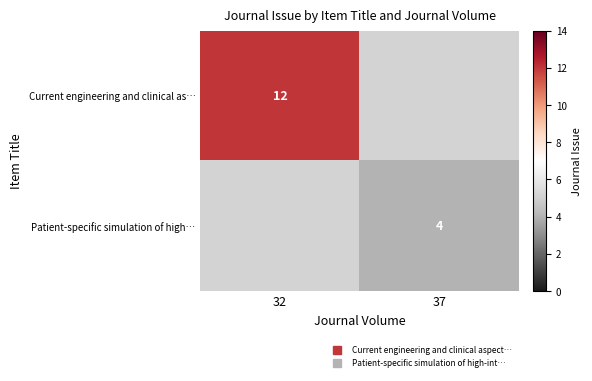

Which series has the largest total across all categories?

Current engineering and clinical as…